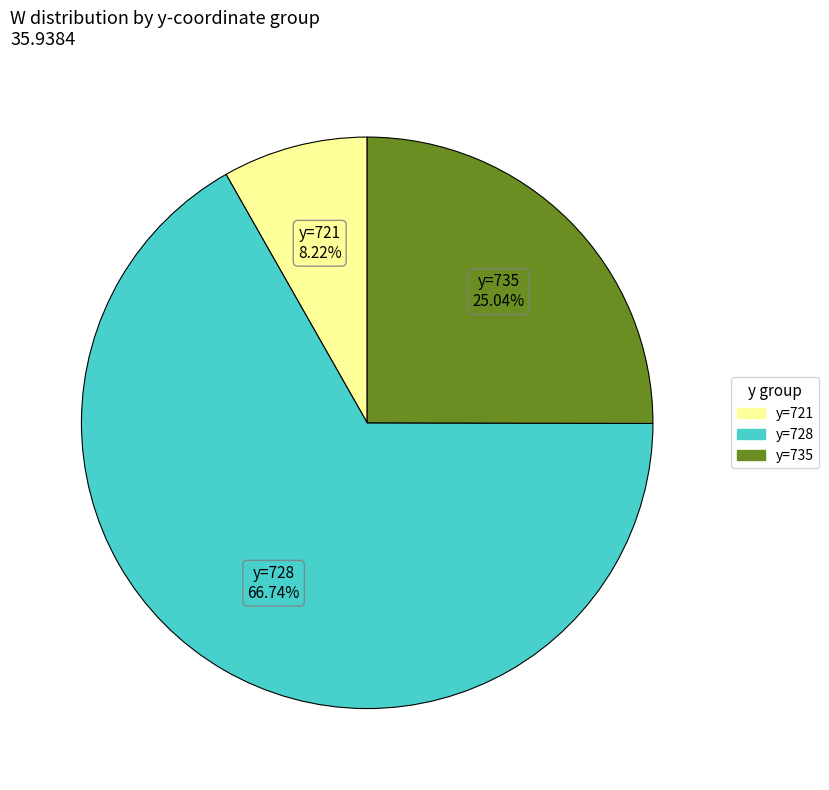

Is there any slice that represents more than half of the pie?

Yes